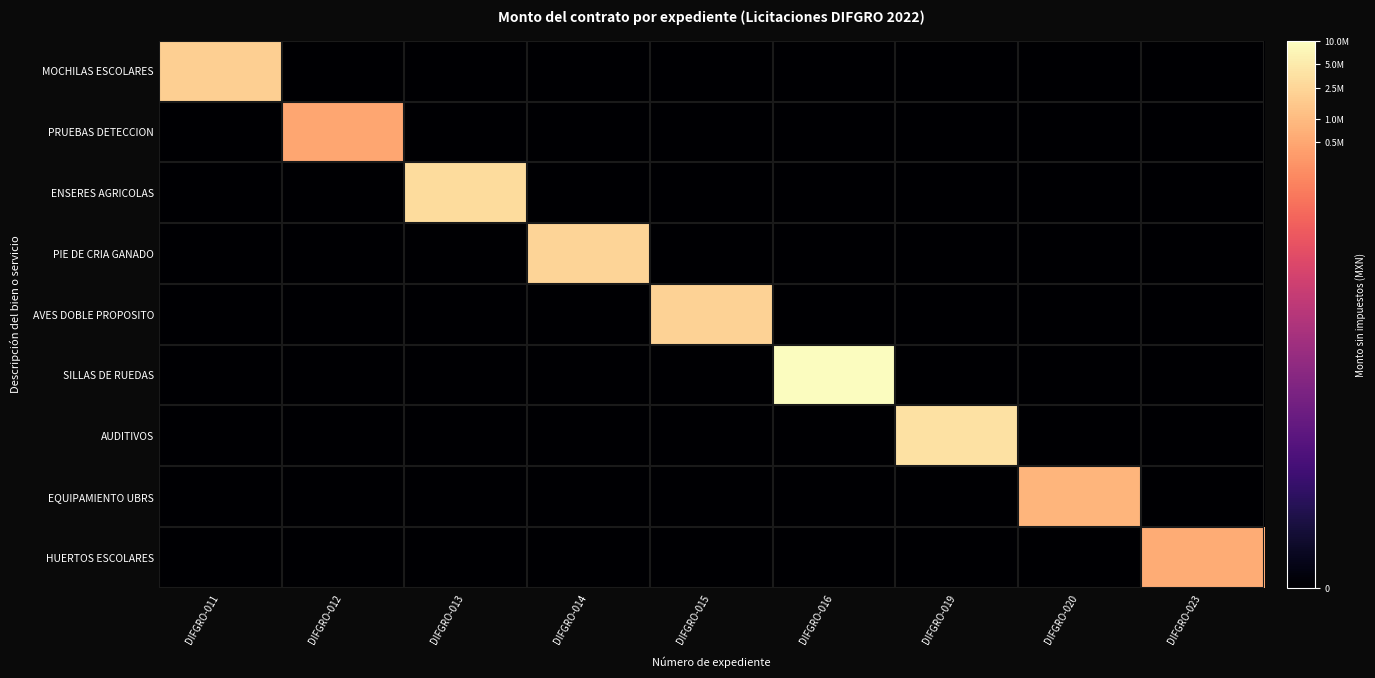

Reading left to right, what are all the values shown in this chart?

MOCHILAS ESCOLARES: DIFGRO-011=14.5	DIFGRO-012=0.0	DIFGRO-013=0.0	DIFGRO-014=0.0	DIFGRO-015=0.0	DIFGRO-016=0.0	DIFGRO-019=0.0	DIFGRO-020=0.0	DIFGRO-023=0.0
PRUEBAS DETECCION: DIFGRO-011=0.0	DIFGRO-012=13.1	DIFGRO-013=0.0	DIFGRO-014=0.0	DIFGRO-015=0.0	DIFGRO-016=0.0	DIFGRO-019=0.0	DIFGRO-020=0.0	DIFGRO-023=0.0
ENSERES AGRICOLAS: DIFGRO-011=0.0	DIFGRO-012=0.0	DIFGRO-013=14.9	DIFGRO-014=0.0	DIFGRO-015=0.0	DIFGRO-016=0.0	DIFGRO-019=0.0	DIFGRO-020=0.0	DIFGRO-023=0.0
PIE DE CRIA GANADO: DIFGRO-011=0.0	DIFGRO-012=0.0	DIFGRO-013=0.0	DIFGRO-014=14.7	DIFGRO-015=0.0	DIFGRO-016=0.0	DIFGRO-019=0.0	DIFGRO-020=0.0	DIFGRO-023=0.0
AVES DOBLE PROPOSITO: DIFGRO-011=0.0	DIFGRO-012=0.0	DIFGRO-013=0.0	DIFGRO-014=0.0	DIFGRO-015=14.6	DIFGRO-016=0.0	DIFGRO-019=0.0	DIFGRO-020=0.0	DIFGRO-023=0.0
SILLAS DE RUEDAS: DIFGRO-011=0.0	DIFGRO-012=0.0	DIFGRO-013=0.0	DIFGRO-014=0.0	DIFGRO-015=0.0	DIFGRO-016=16.1	DIFGRO-019=0.0	DIFGRO-020=0.0	DIFGRO-023=0.0
AUDITIVOS: DIFGRO-011=0.0	DIFGRO-012=0.0	DIFGRO-013=0.0	DIFGRO-014=0.0	DIFGRO-015=0.0	DIFGRO-016=0.0	DIFGRO-019=15.1	DIFGRO-020=0.0	DIFGRO-023=0.0
EQUIPAMIENTO UBRS: DIFGRO-011=0.0	DIFGRO-012=0.0	DIFGRO-013=0.0	DIFGRO-014=0.0	DIFGRO-015=0.0	DIFGRO-016=0.0	DIFGRO-019=0.0	DIFGRO-020=13.6	DIFGRO-023=0.0
HUERTOS ESCOLARES: DIFGRO-011=0.0	DIFGRO-012=0.0	DIFGRO-013=0.0	DIFGRO-014=0.0	DIFGRO-015=0.0	DIFGRO-016=0.0	DIFGRO-019=0.0	DIFGRO-020=0.0	DIFGRO-023=13.3